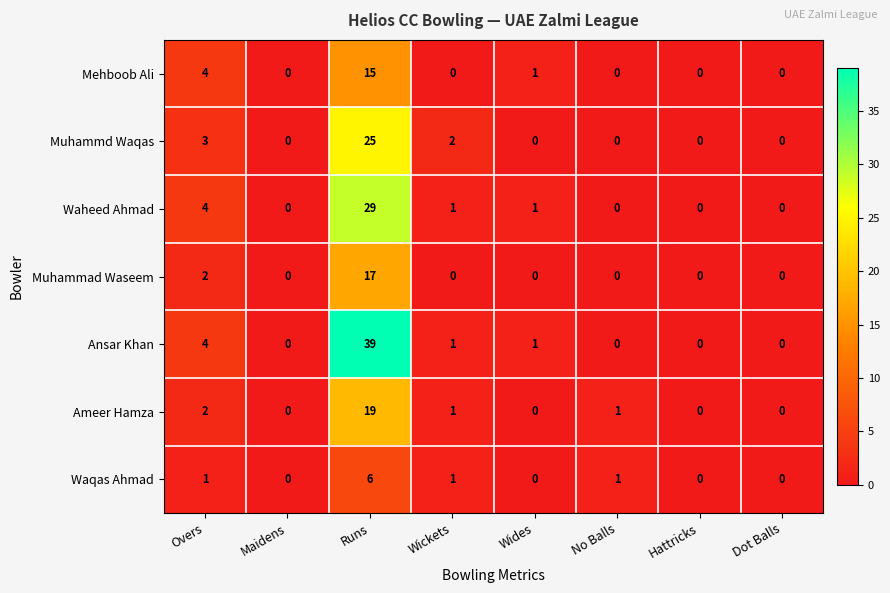

What is the difference between the maximum and minimum values in the Waqas Ahmad series?

6